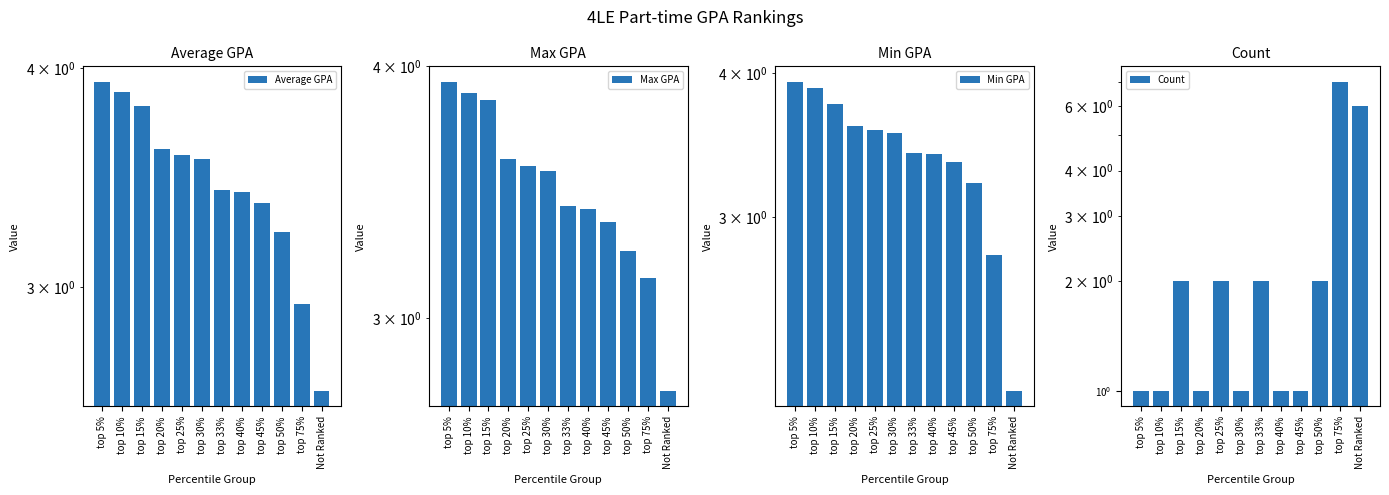

What is the spread (max minus min) of values at top 15%?

1.9